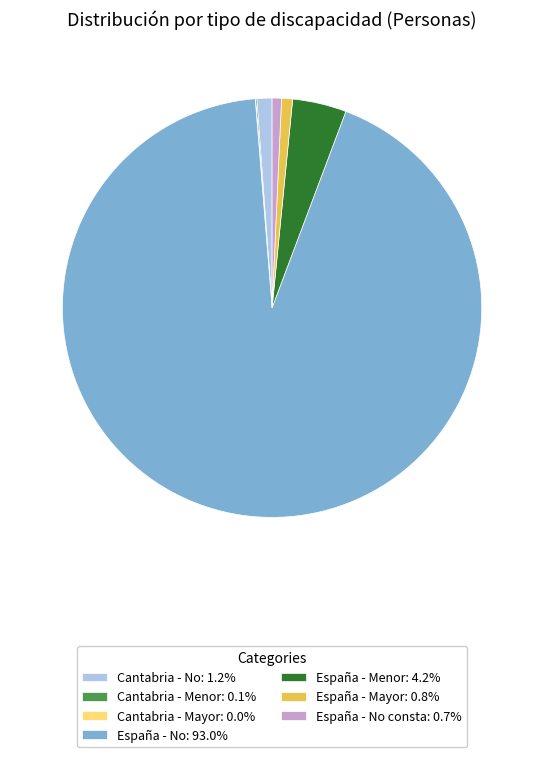

Is there a majority slice in this chart?

Yes